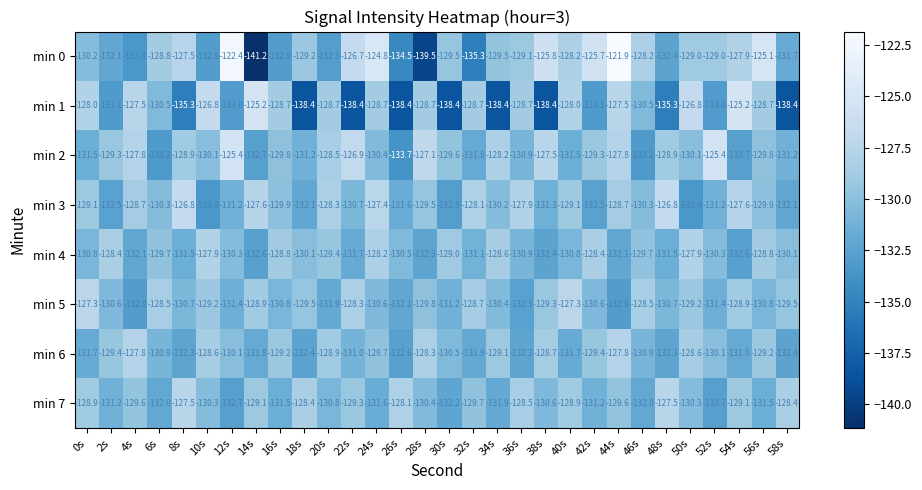

Between 16s and 44s, which series saw the biggest shift?

min 0